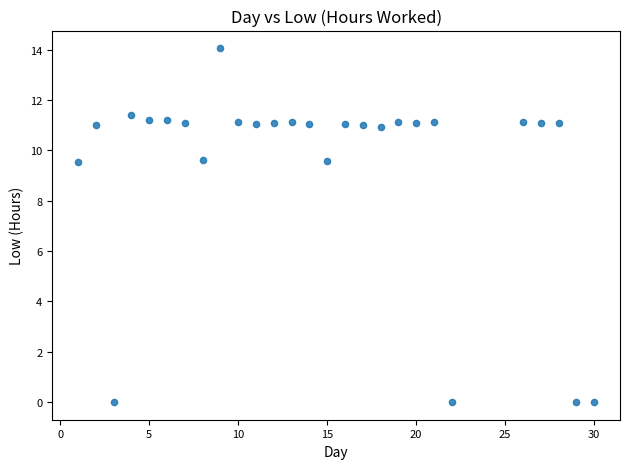

What is the range of Y values (max minus min)?

14.1